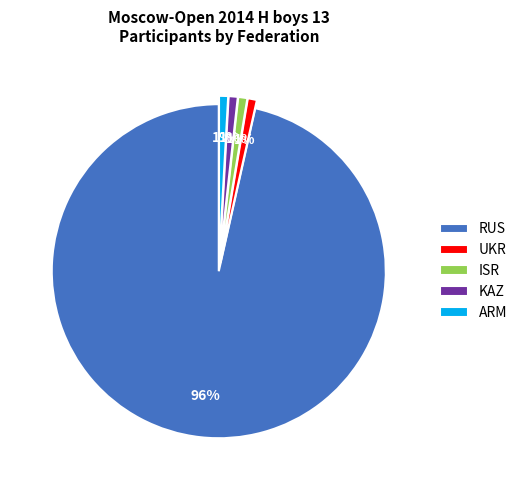

To the nearest percent, what is the combined percentage of KAZ and ISR?

2%